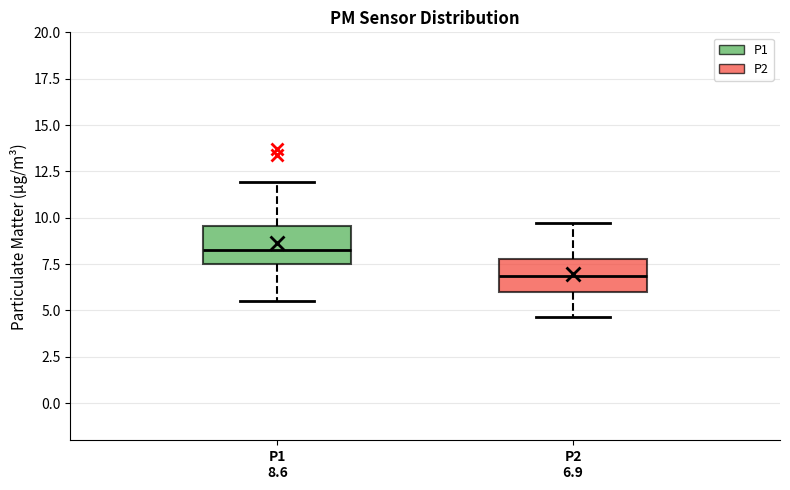

Where does the lower whisker of the box for P2 6.9 end on the y-axis? The values are not printed on the chart, so give them approximately, as read against the axis.

4.5